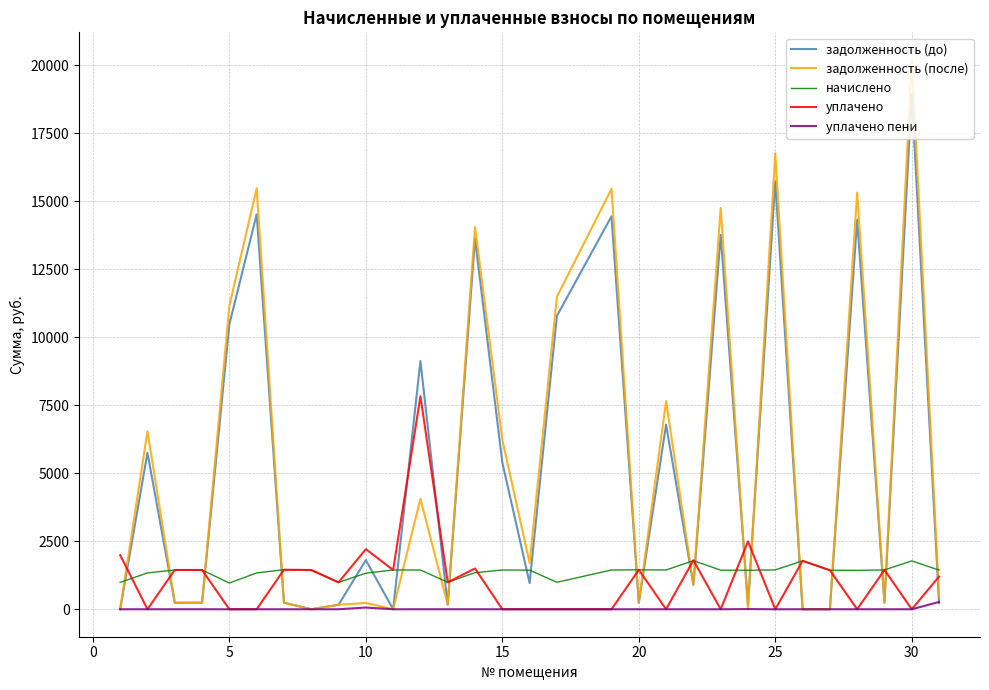

Rank the series by their maximum value, from lowest to highest.

уплачено пени, начислено, уплачено, задолженность (до), задолженность (после)